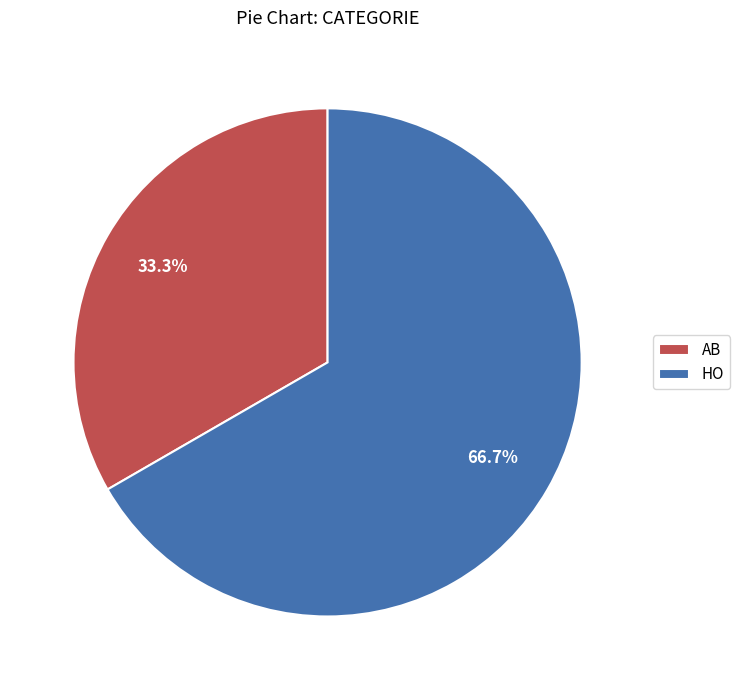

To the nearest percent, what is the combined percentage of AB and HO?

100%